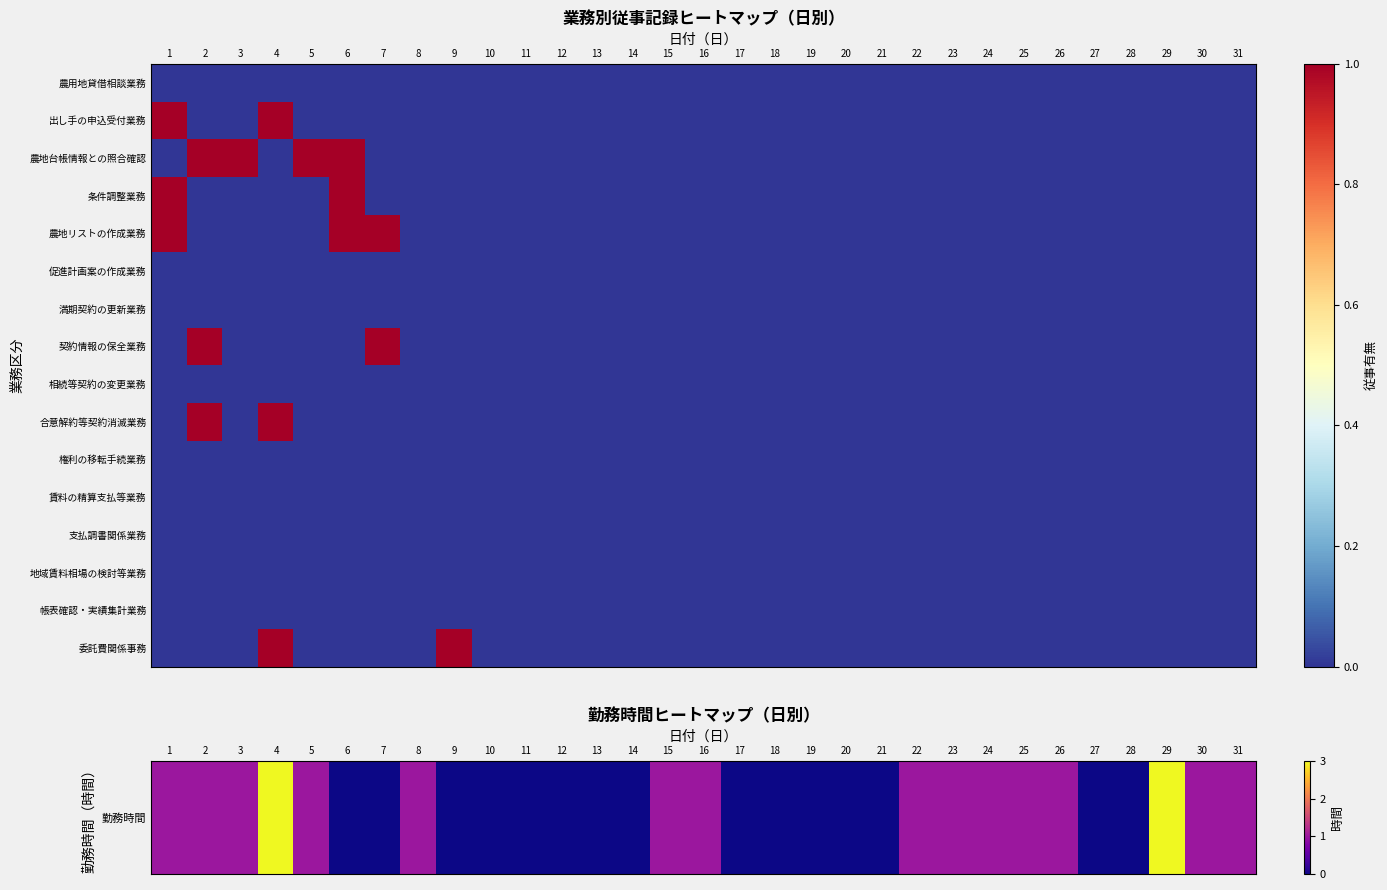

At 24, list the series in order from smallest to largest.

出し手の申込受付業務, 農地台帳情報との照合確認, 条件調整業務, 農地リストの作成業務, 促進計画案の作成業務, 満期契約の更新業務, 契約情報の保全業務, 相続等契約の変更業務, 合意解約等契約消滅業務, 権利の移転手続業務, 賃料の精算支払等業務, 支払調書関係業務, 地域賃料相場の検討等業務, 帳表確認・実績集計業務, 委託費関係事務, 勤務時間